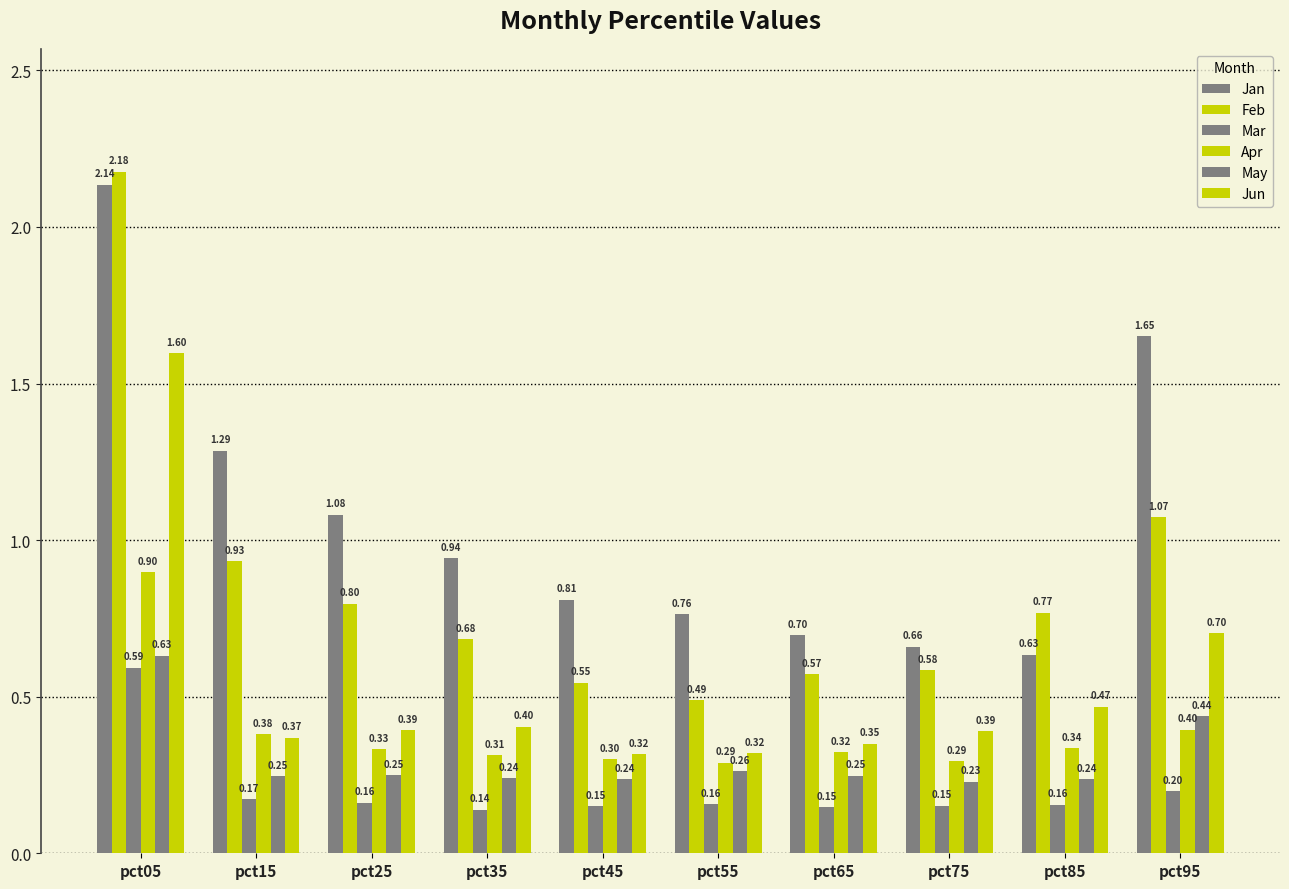

What is the average value of the Mar series?

0.2